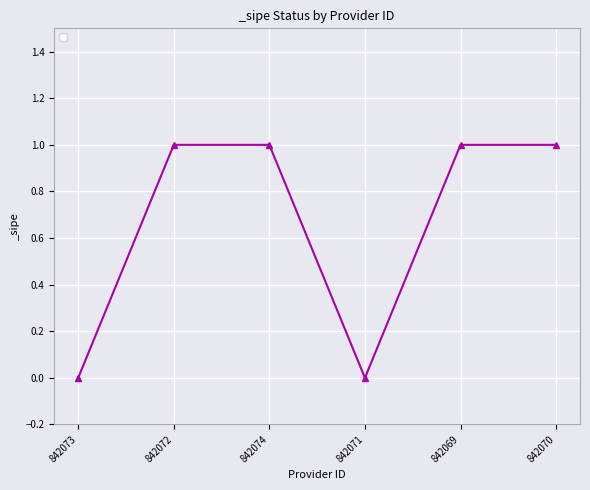

Reading left to right, transcribe all the data shown in this chart.

842073=0	842072=1	842074=1	842071=0	842069=1	842070=1